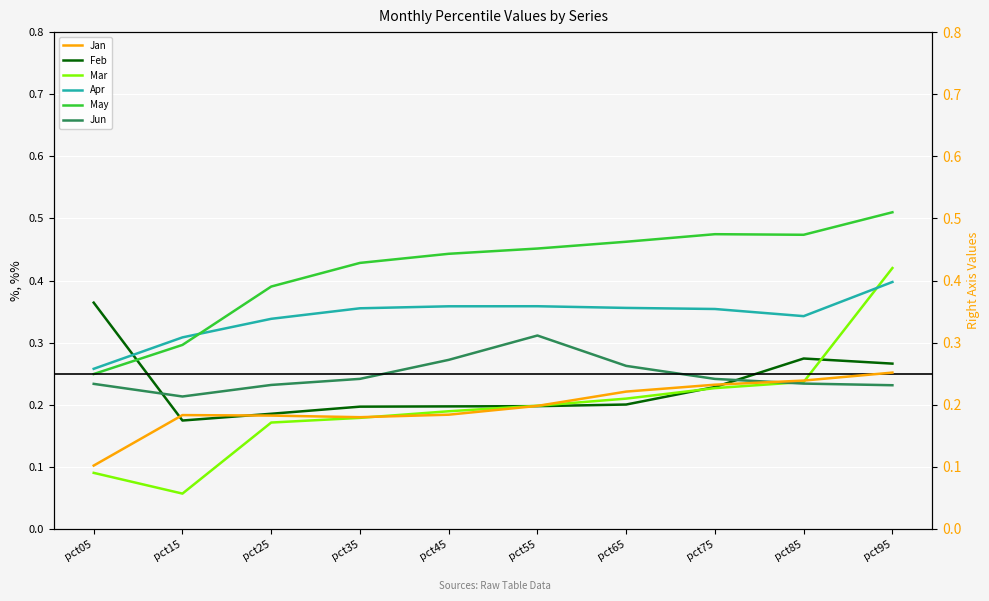

What is the sum of all Mar values?

2.0